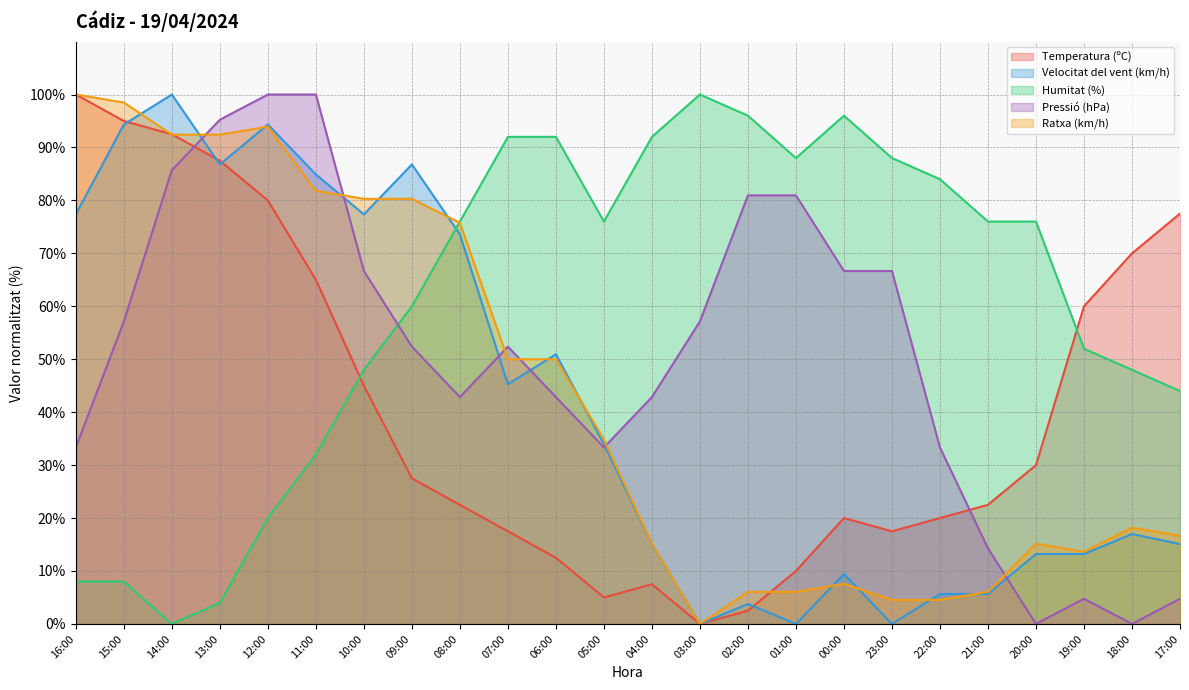

What is the sum of all Velocitat del vent (km/h) values?

1003.8